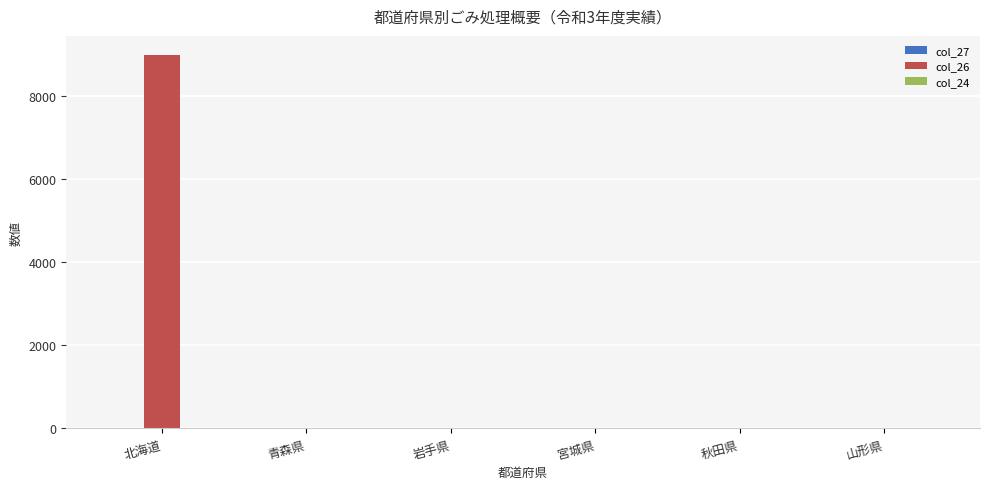

What is the greatest value displayed?

9000